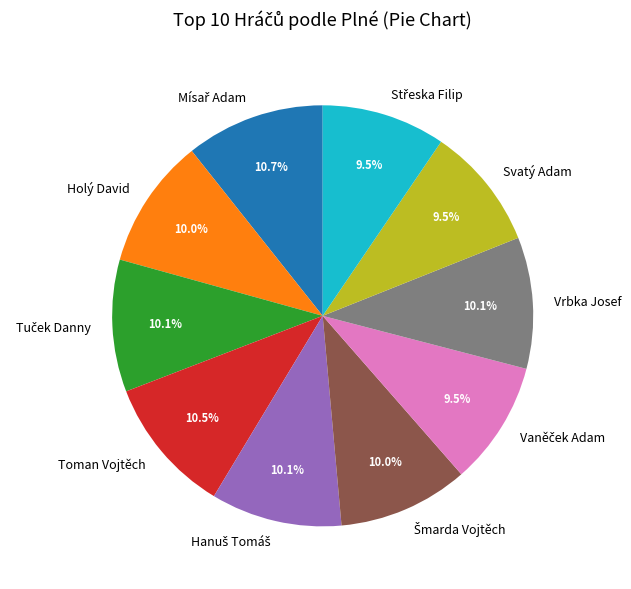

Does any single category account for the majority?

No